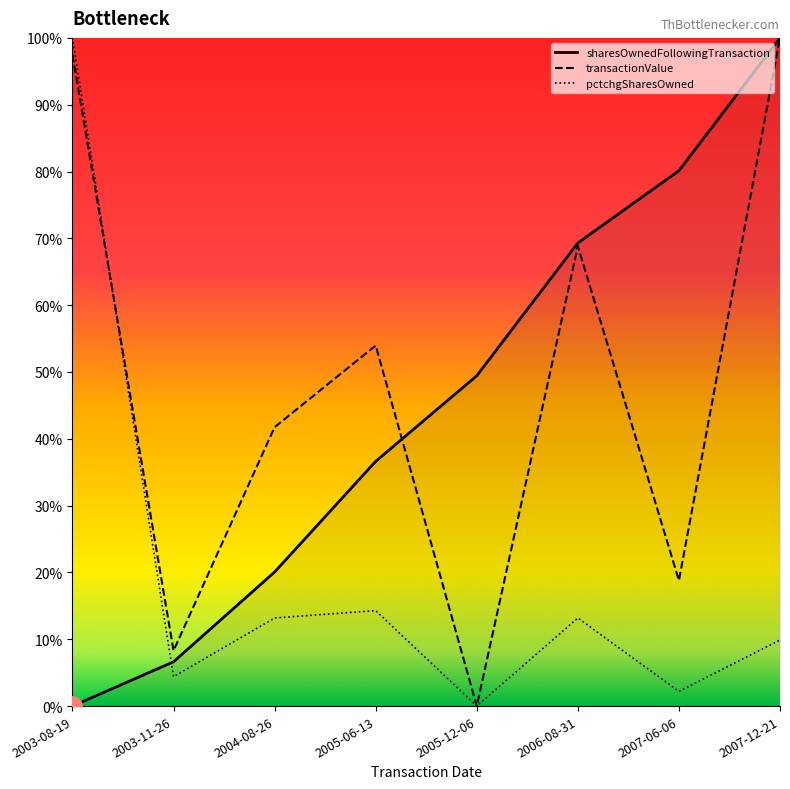

What is the average value of the transactionValue series?

48.6